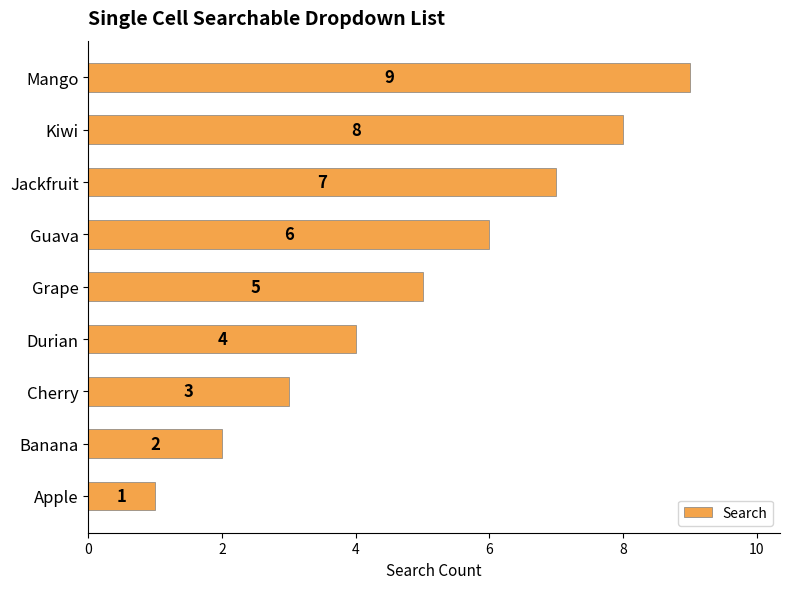

How many values are below 5?

4